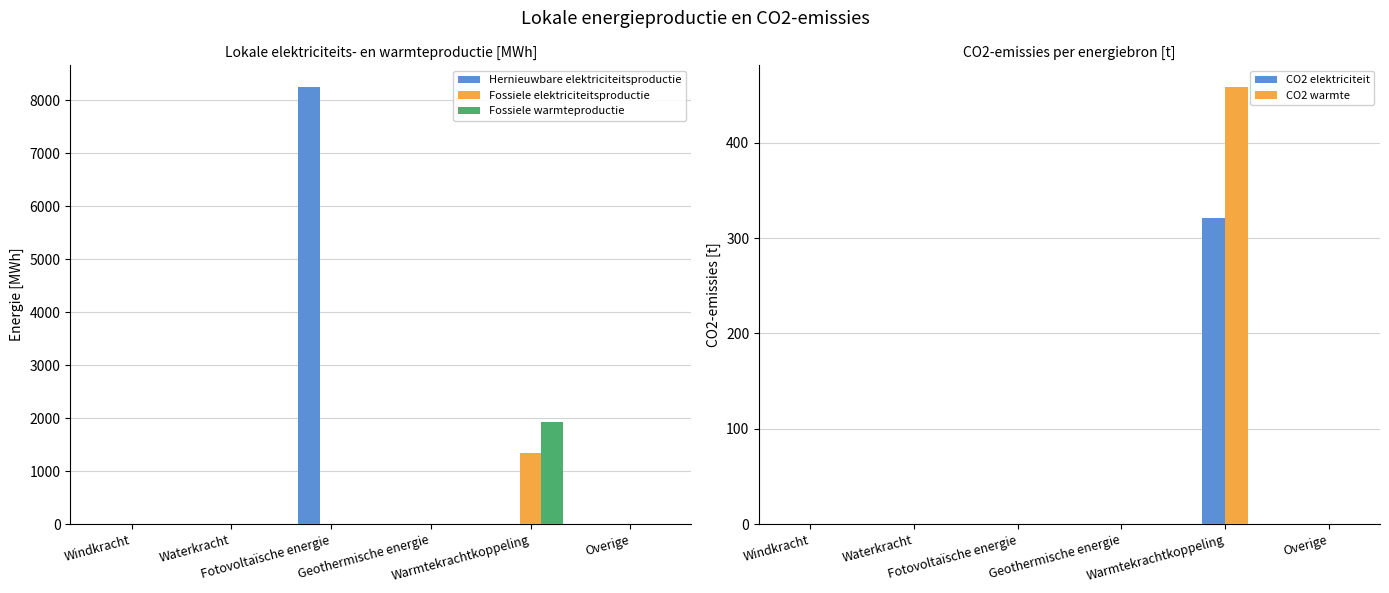

How many bars are there in total?

30